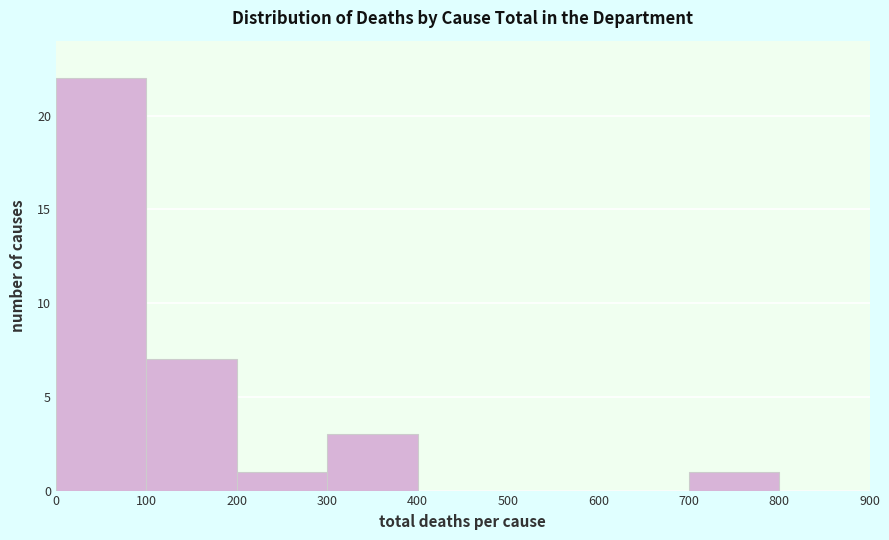

Reading left to right, transcribe this chart: for each bar, give the range it covers on the x-axis and its height. The values are not printed on the chart, so give them approximately, as read against the axis.

0 to 100: 22
100 to 200: 7
200 to 300: 1
300 to 400: 3
400 to 500: 0
500 to 600: 0
600 to 700: 0
700 to 800: 1
800 to 900: 0